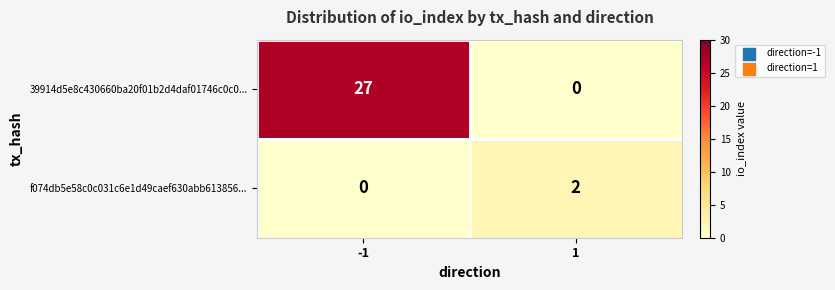

What is the difference between the highest and lowest values at -1?

27